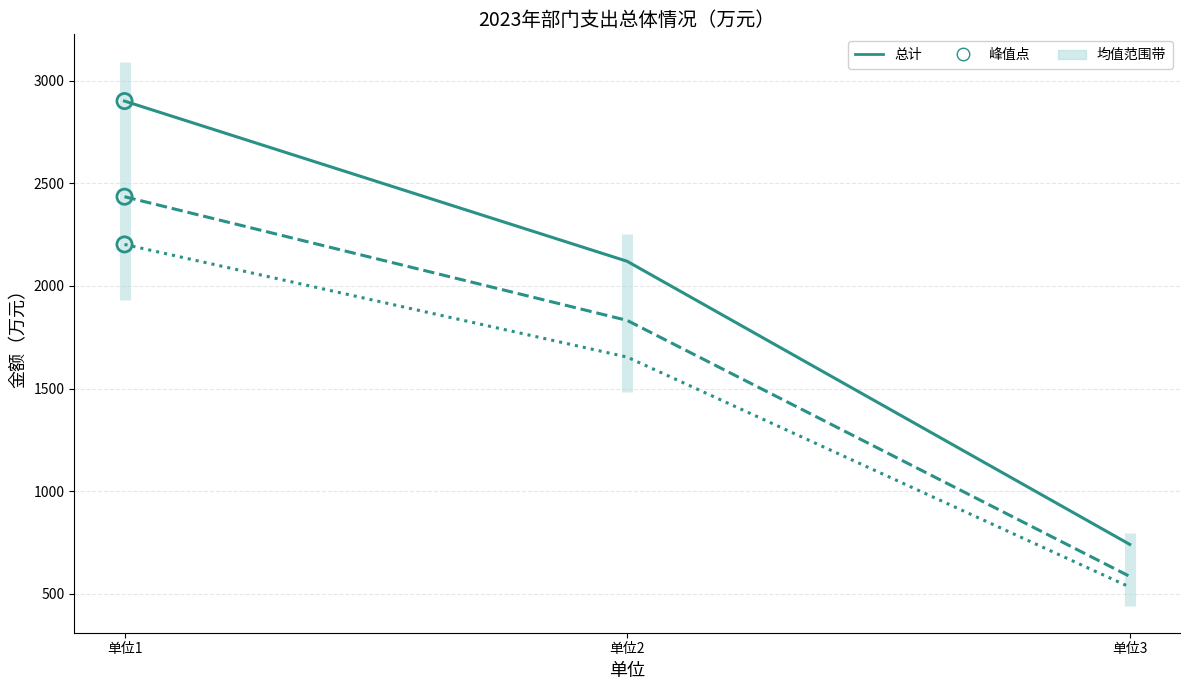

At how many categories does at least one series exceed 2794?

1